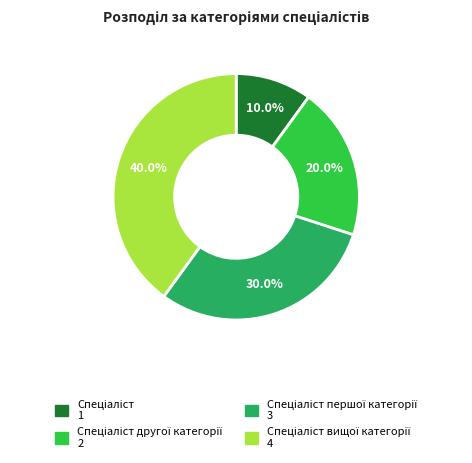

Is there a majority slice in this chart?

No